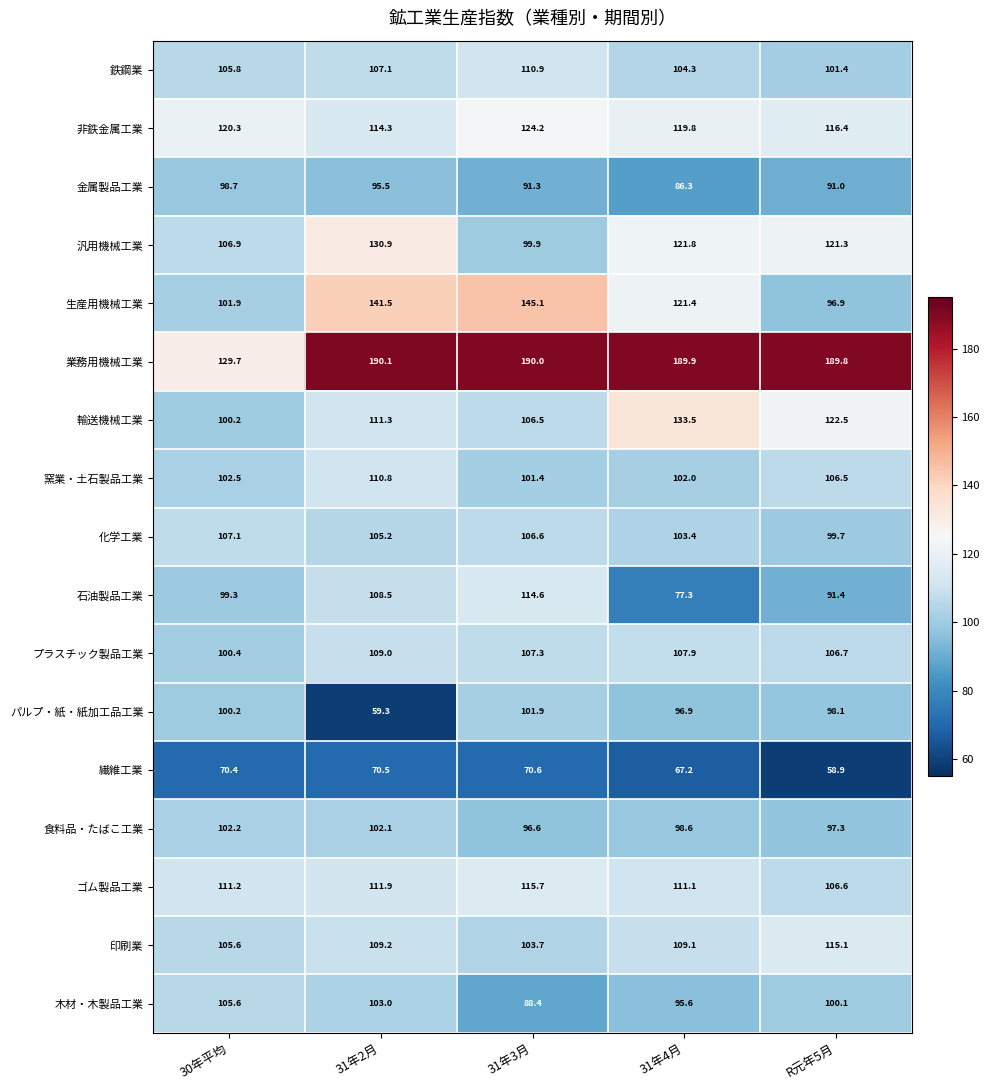

Is it true that プラスチック製品工業 equals 40.4 at 31年4月?

False